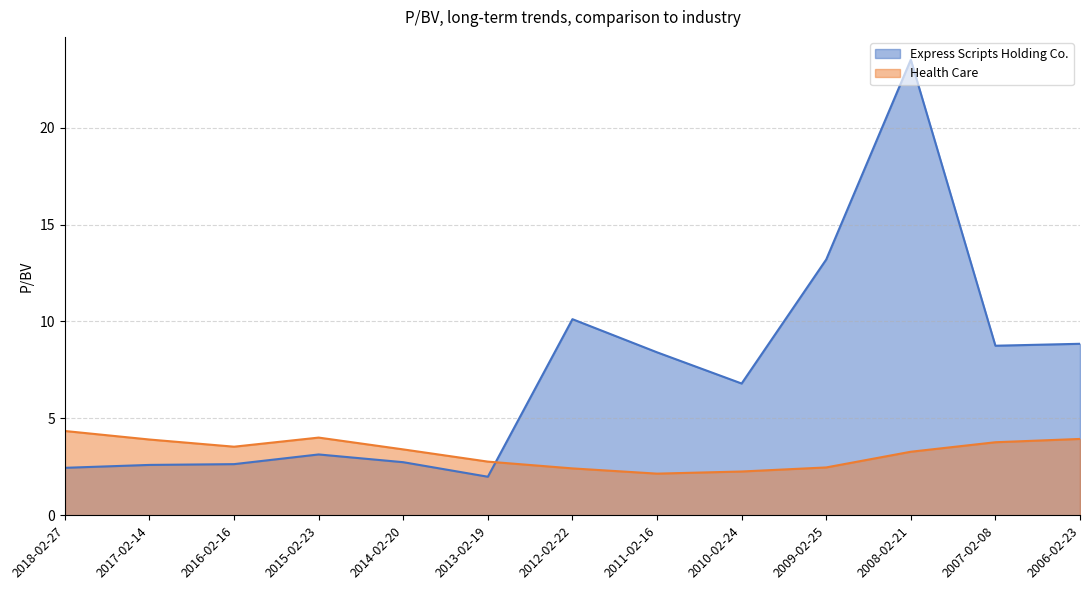

Reading left to right, extract all data points from this chart.

Express Scripts Holding Co.: 2018-02-27=2.5	2017-02-14=2.6	2016-02-16=2.6	2015-02-23=3.1	2014-02-20=2.7	2013-02-19=2.0	2012-02-22=10.1	2011-02-16=8.4	2010-02-24=6.8	2009-02-25=13.2	2008-02-21=23.5	2007-02-08=8.8	2006-02-23=8.8
Health Care: 2018-02-27=4.3	2017-02-14=3.9	2016-02-16=3.5	2015-02-23=4.0	2014-02-20=3.4	2013-02-19=2.8	2012-02-22=2.4	2011-02-16=2.1	2010-02-24=2.3	2009-02-25=2.5	2008-02-21=3.3	2007-02-08=3.8	2006-02-23=3.9